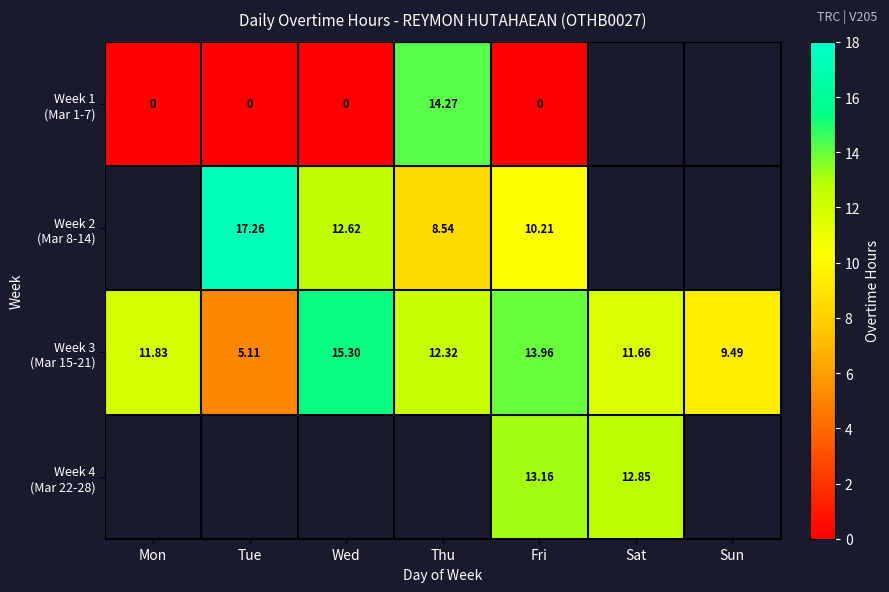

The Week 3 (Mar 15-21) series shows 12.3 at Thu. True or false?

True